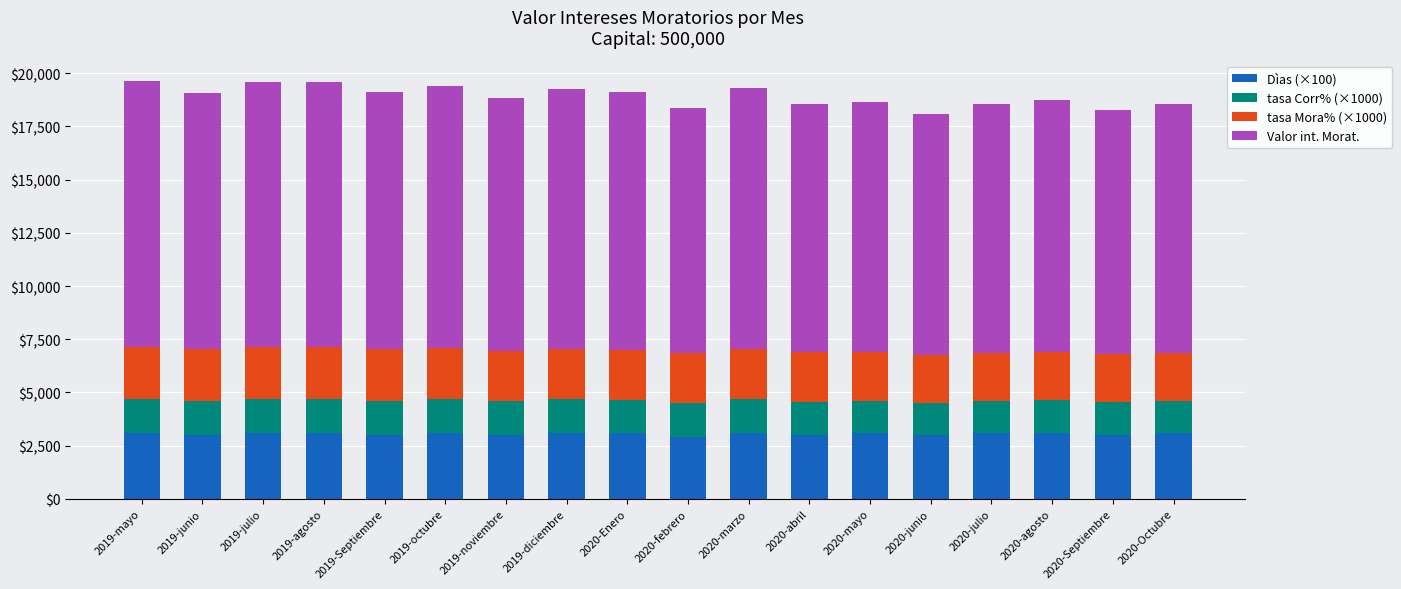

What is the sum of all Dìas (×100) values?

55000.0